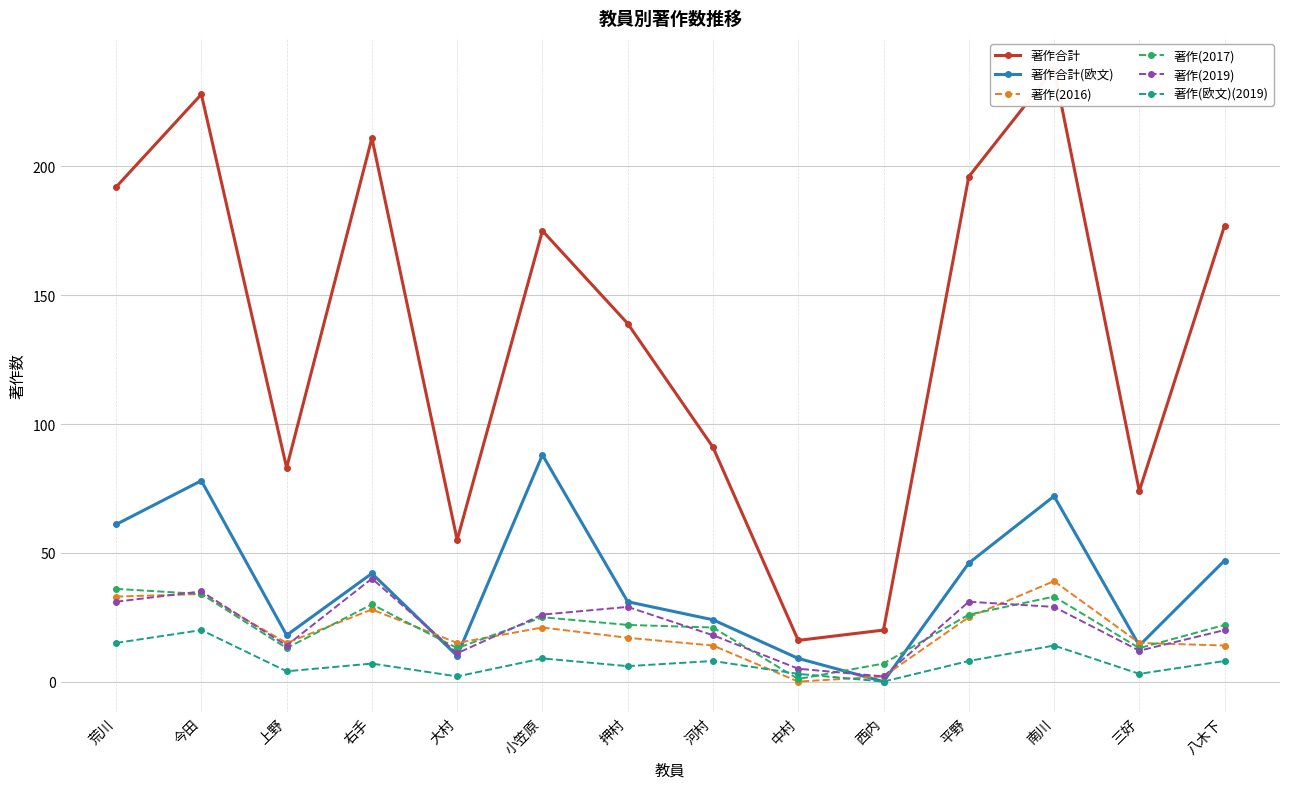

Rank the series at 河村 from highest to lowest value.

著作合計, 著作合計(欧文), 著作(2017), 著作(2019), 著作(2016), 著作(欧文)(2019)